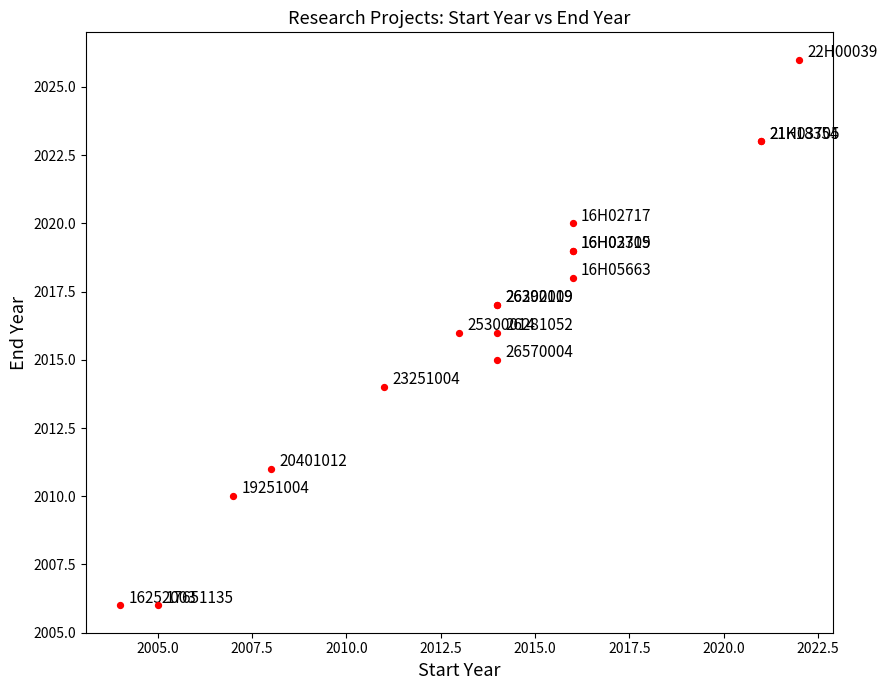

What Y value in the scatter plot is closest to 2016?

2016